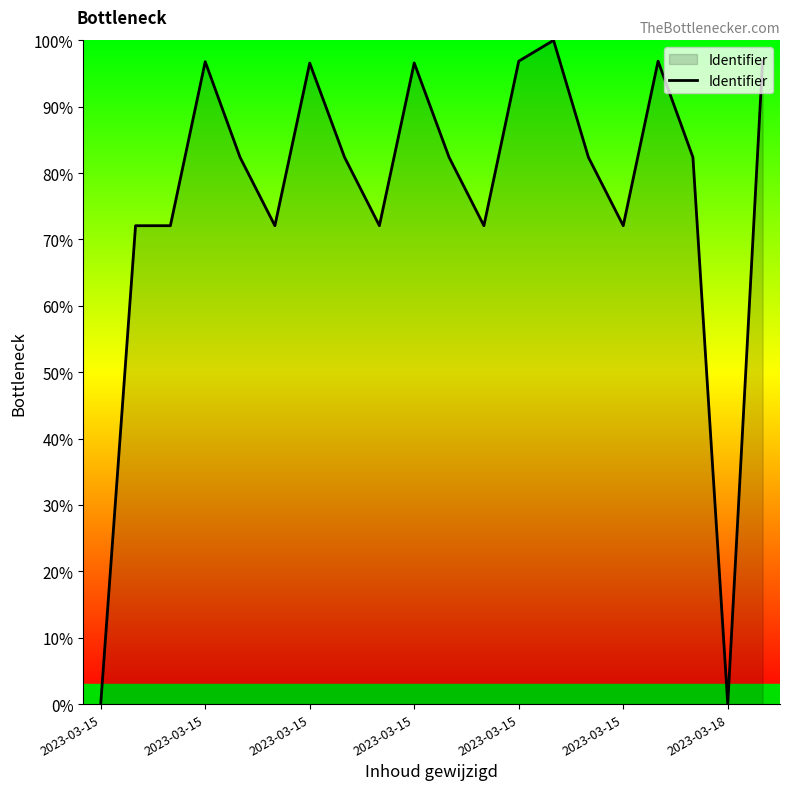

Does the chart display data point markers on the line(s)?

No